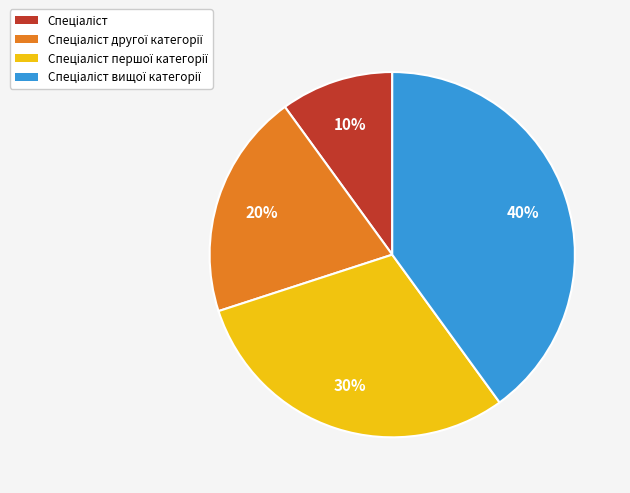

To the nearest percent, what is the average slice percentage?

25%